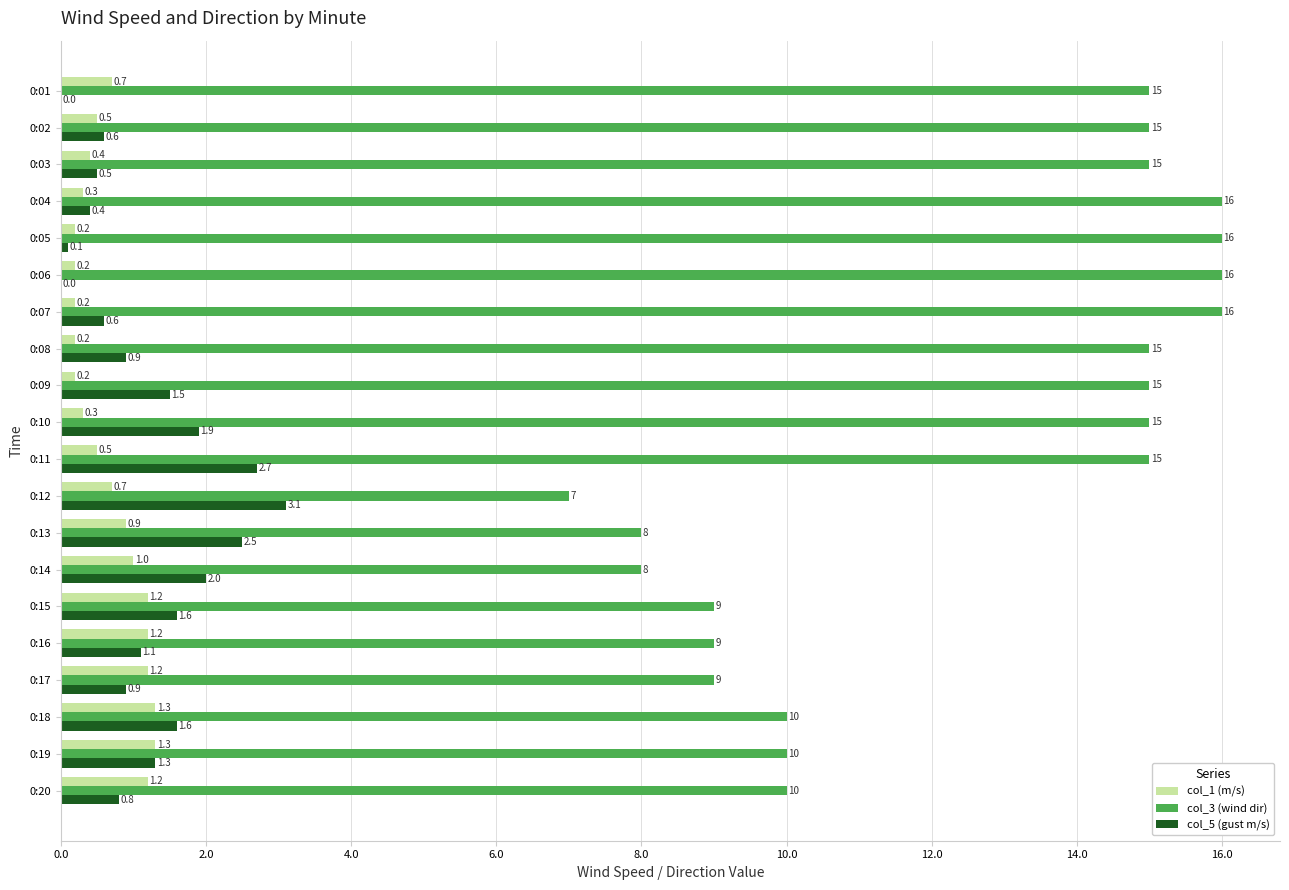

What is the sum of all col_5 (gust m/s) values?

24.1